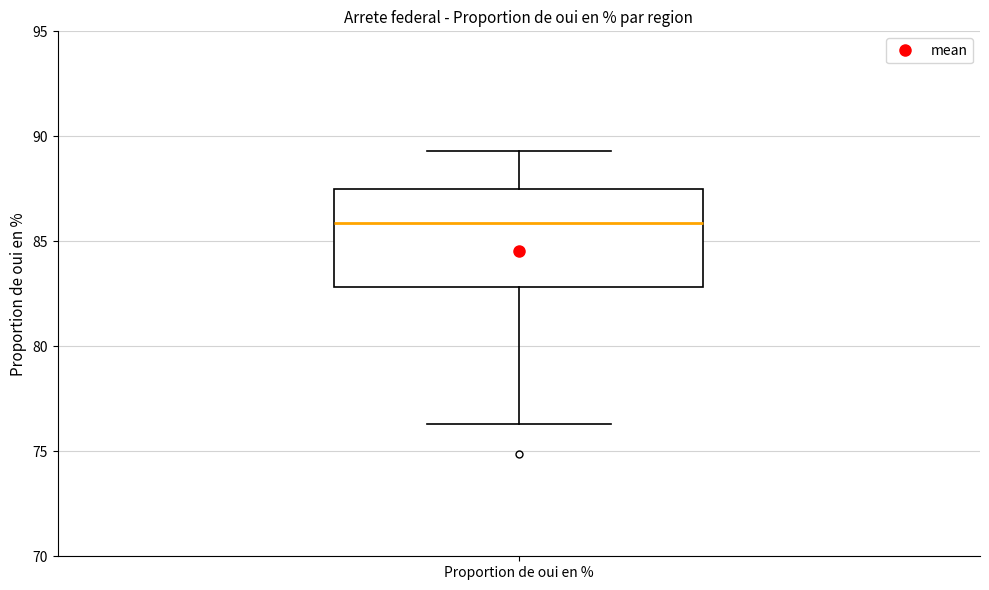

Read this box plot against the y-axis: the position of the median line, the range covered by the box, and the ends of both whiskers. The values are not printed on the chart, so give them approximately, as read against the axis.

median 86.0, box 83.0 to 87.5, whiskers 76.5 to 89.5